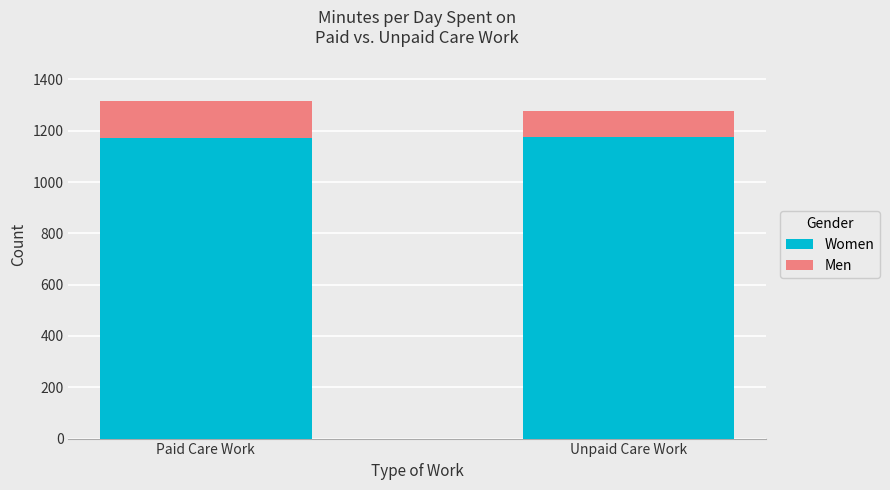

Is it true that Women equals 1174.2 at Unpaid Care Work?

True